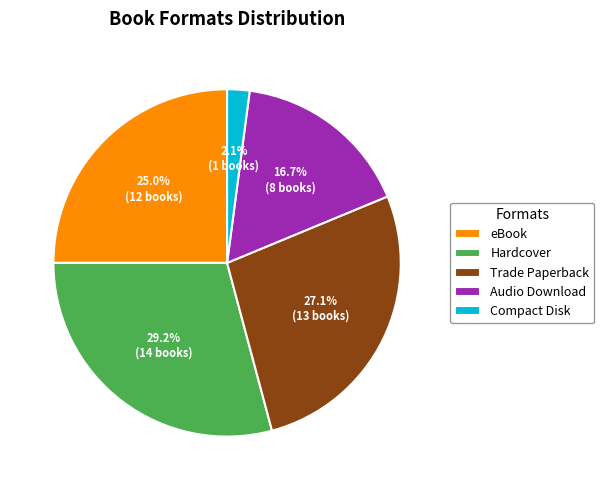

Which has a higher value, Trade Paperback or eBook?

Trade Paperback